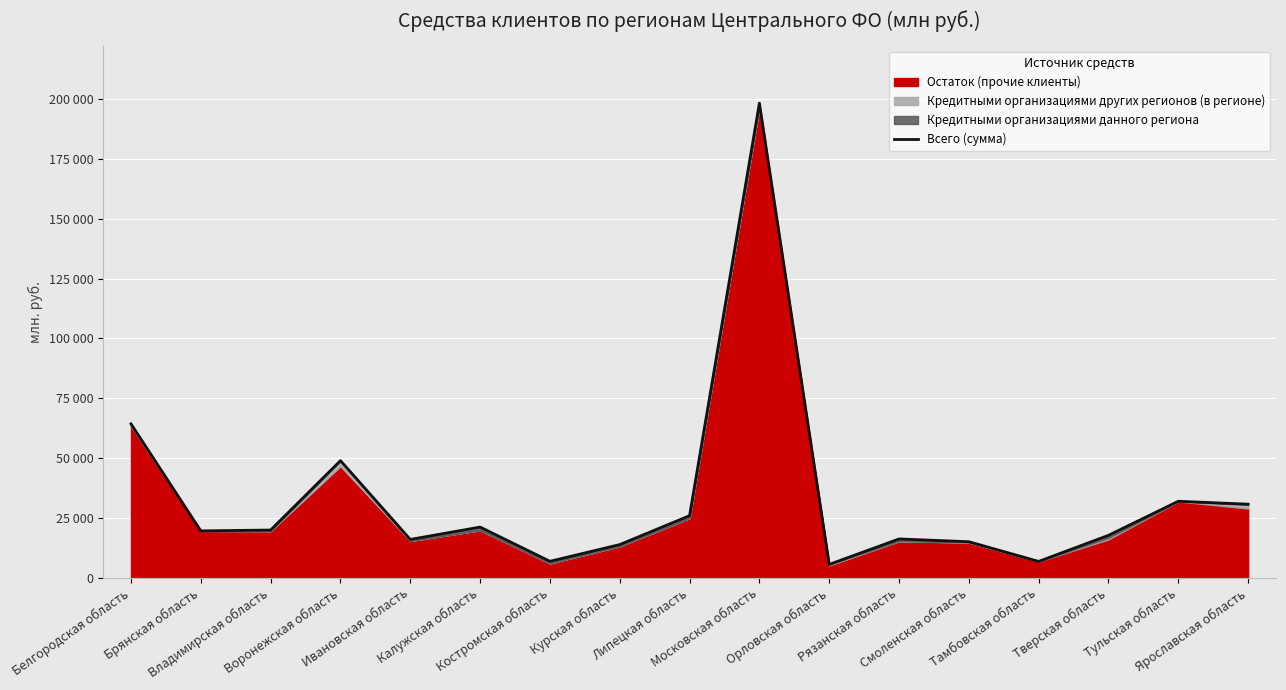

What is the change in value from Белгородская область to Владимирская область?

-44396